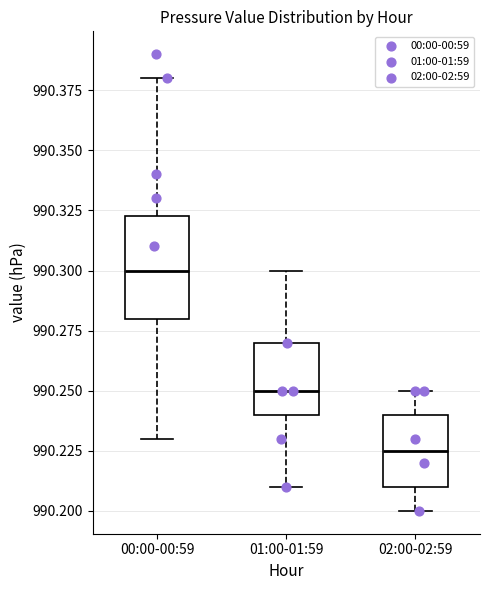

Which box has the lowest median line?

02:00-02:59